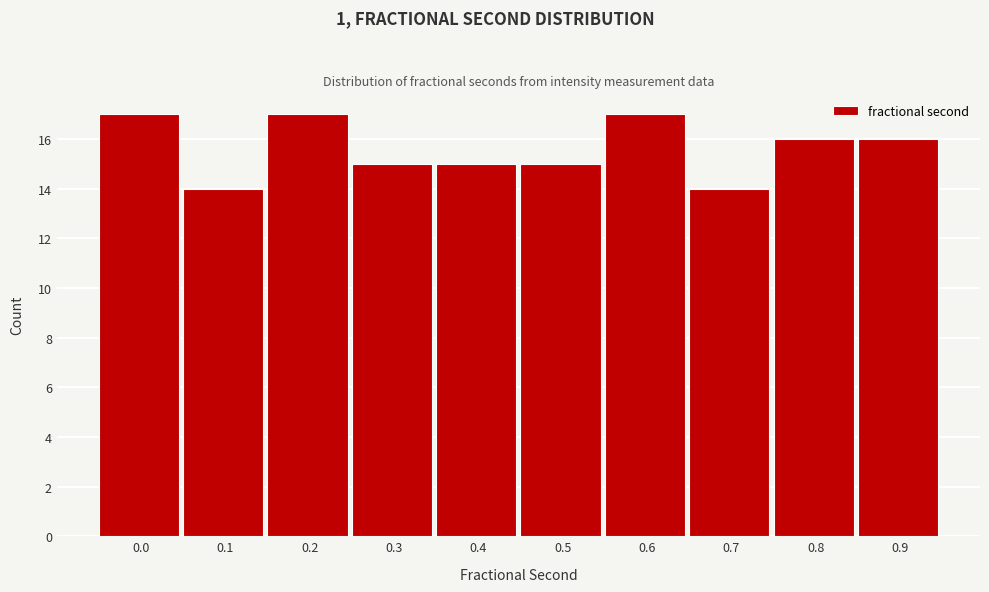

Reading right to left, extract all data points from this chart.

16	16	14	17	15	15	15	17	14	17